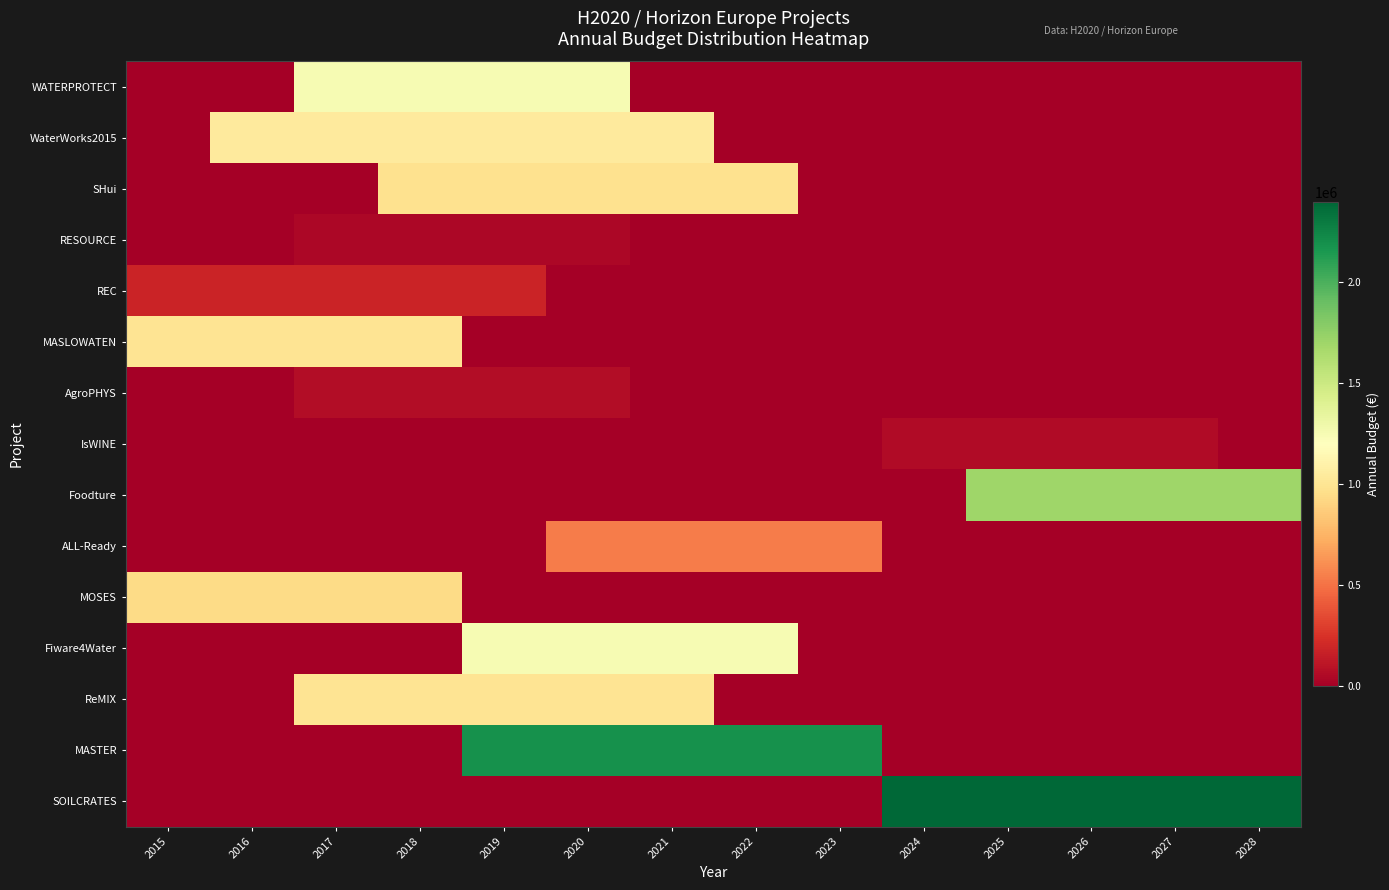

At how many categories does at least one series exceed 672723?

14